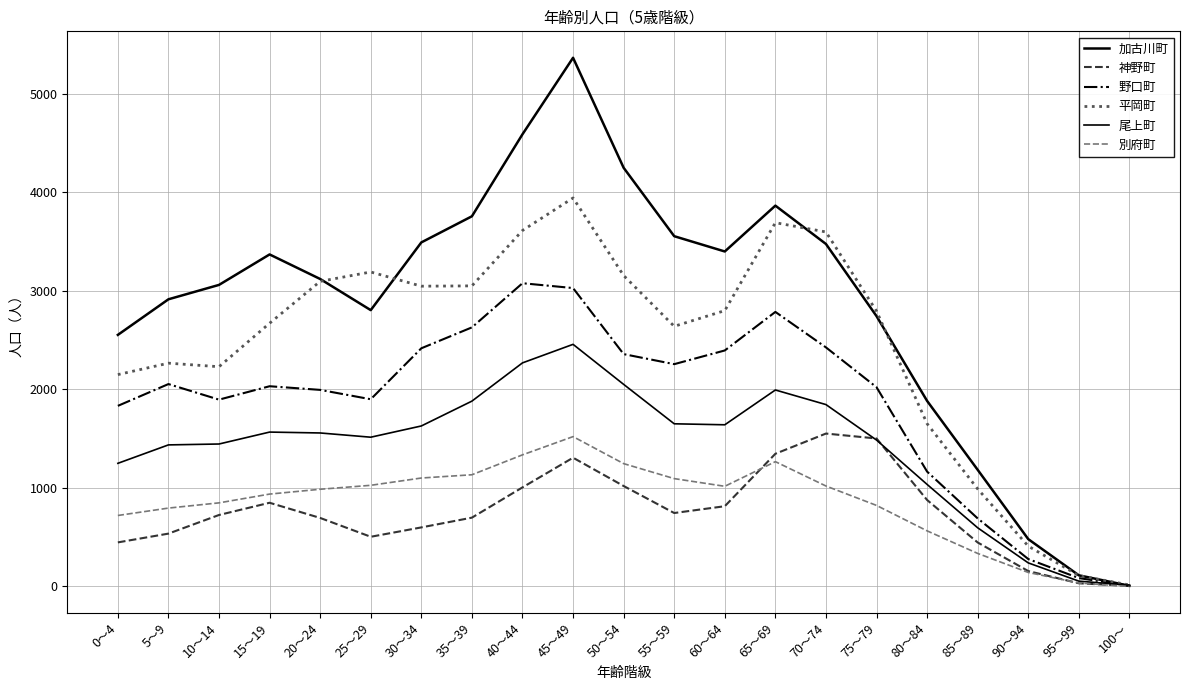

After their last crossing, which series has the higher values: 野口町 or 尾上町?

尾上町